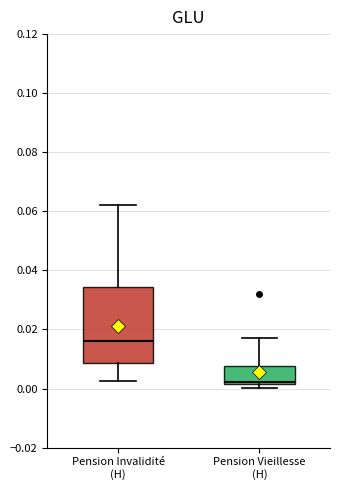

Which box has the highest median line?

Pension Invalidité (H)